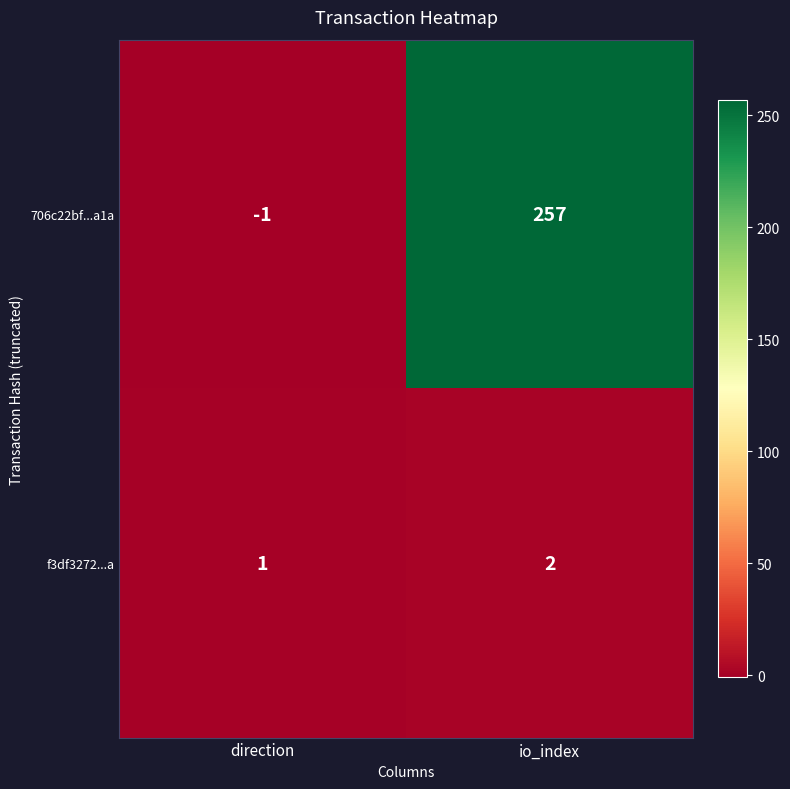

Rank the series at io_index from highest to lowest value.

706c22bf...a1a, f3df3272...a